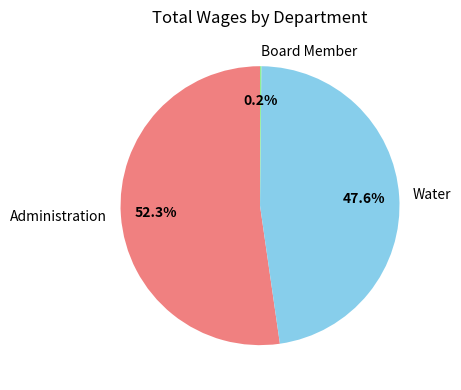

Is it true that Administration is 43% of the pie?

False